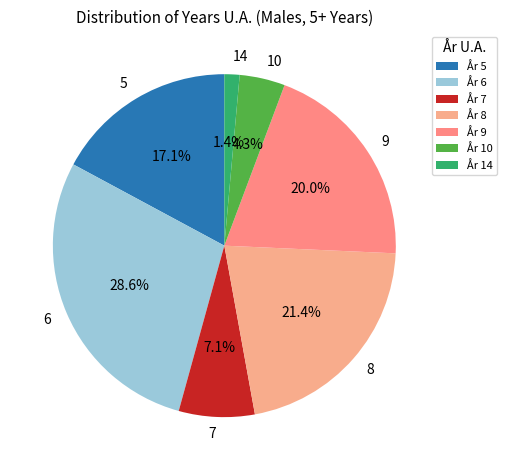

To the nearest percent, what is the difference between the largest and smallest slice percentages?

27%